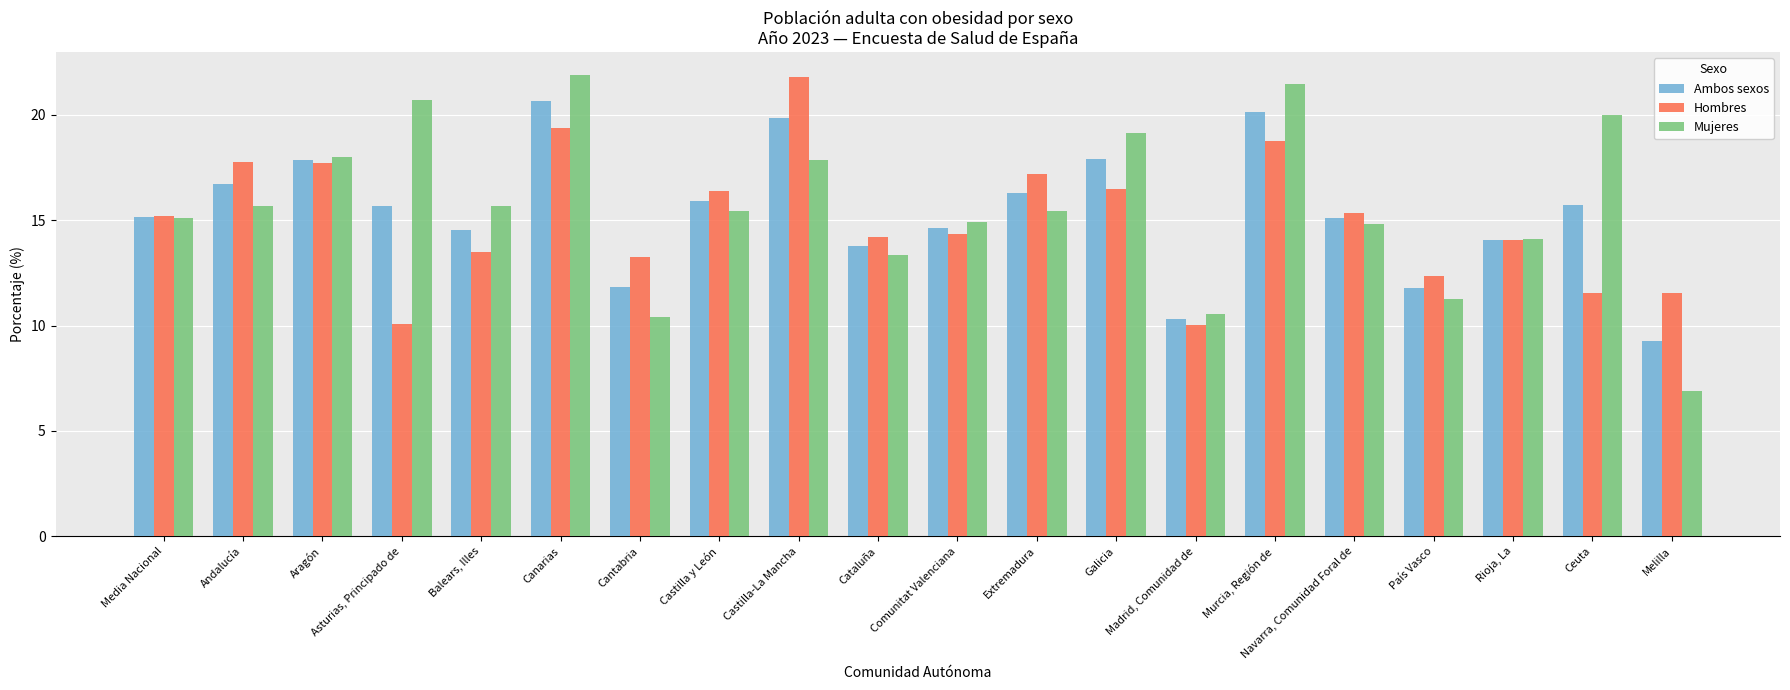

What is the difference between the second highest and second lowest values in the Mujeres series?

11.0